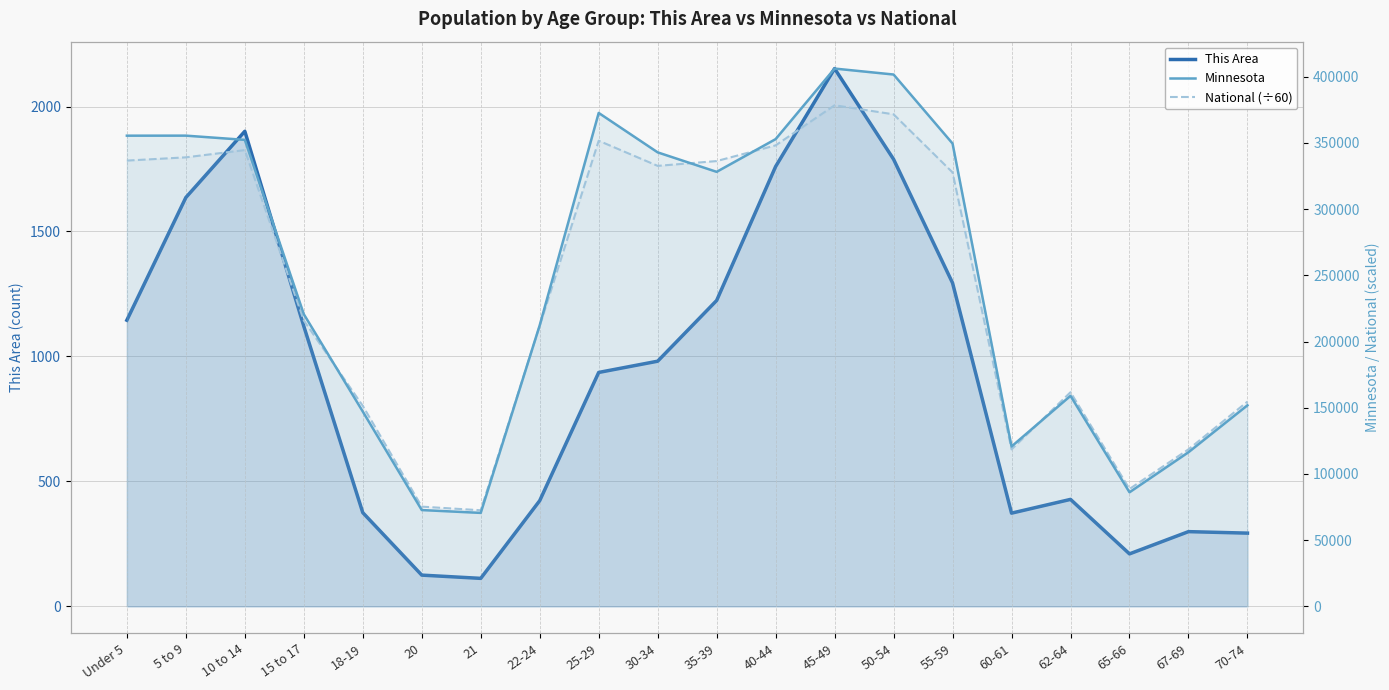

At which label does National (÷60) first exceed 327746?

Under 5